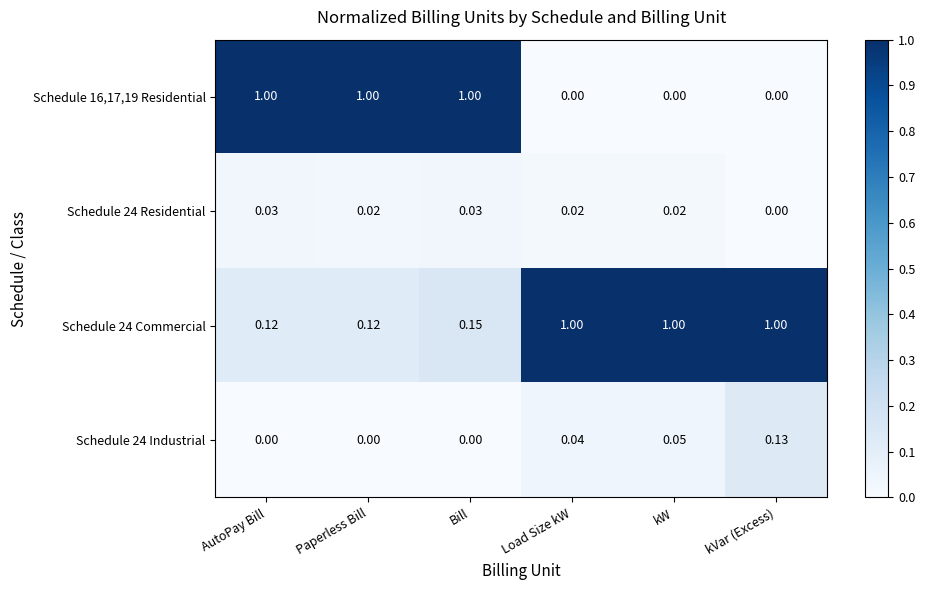

Rank the series at Paperless Bill from lowest to highest value.

Schedule 24 Industrial, Schedule 24 Residential, Schedule 24 Commercial, Schedule 16,17,19 Residential